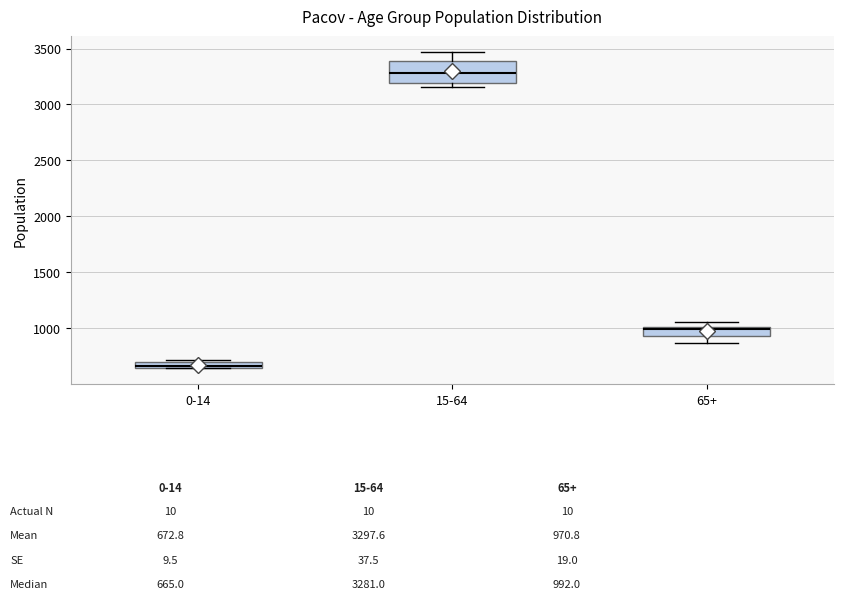

Comparing the boxes themselves (not the whiskers), which one is the tallest?

15-64